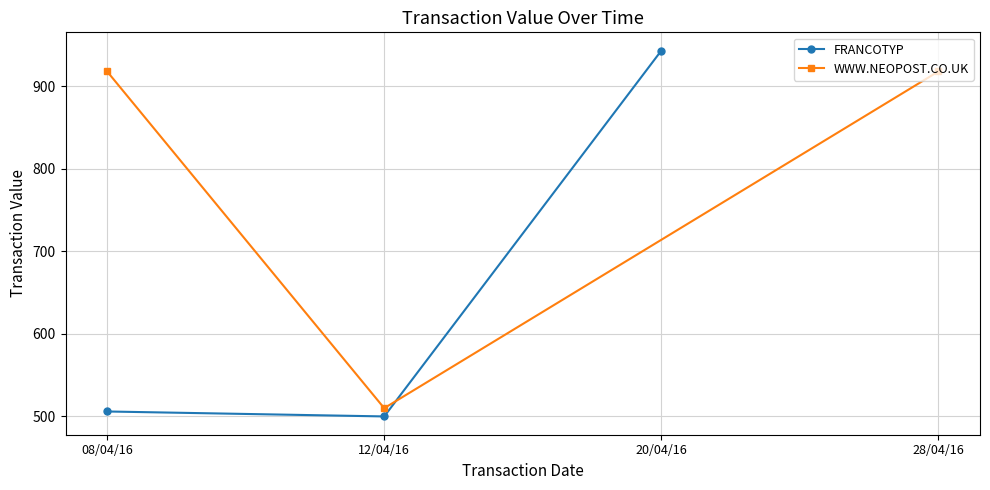

What is the sum of all WWW.NEOPOST.CO.UK values?

2346